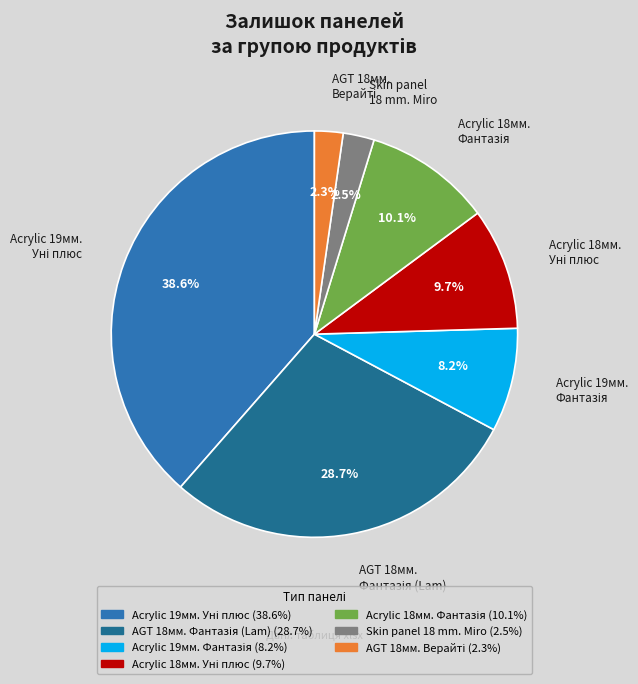

How many segments does this pie chart have?

7